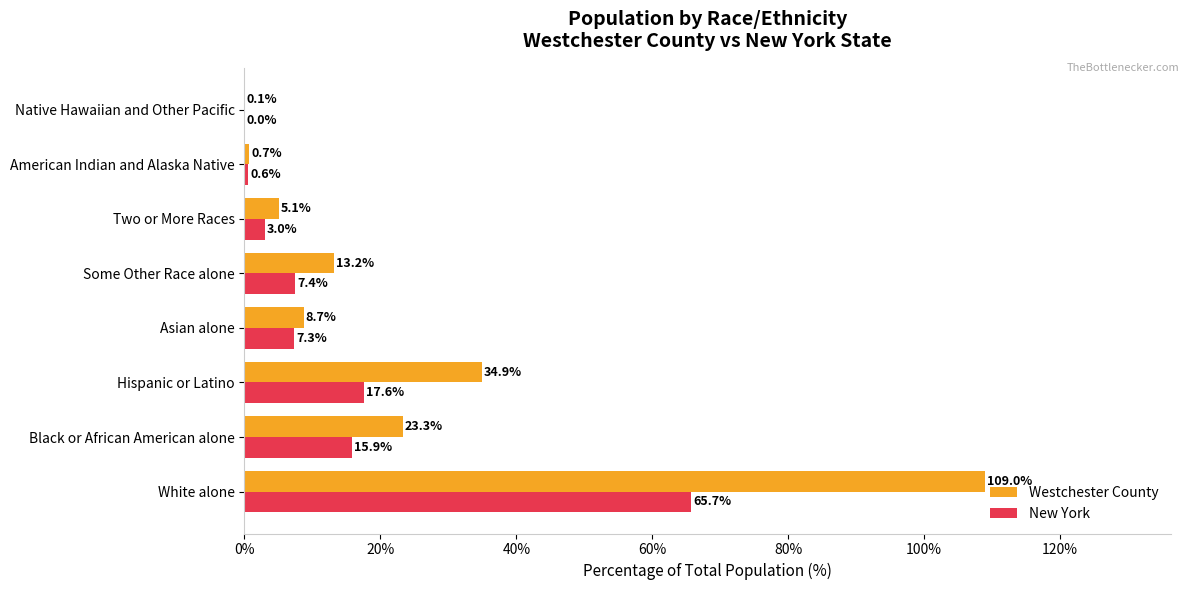

Which series has the largest total across all categories?

Westchester County